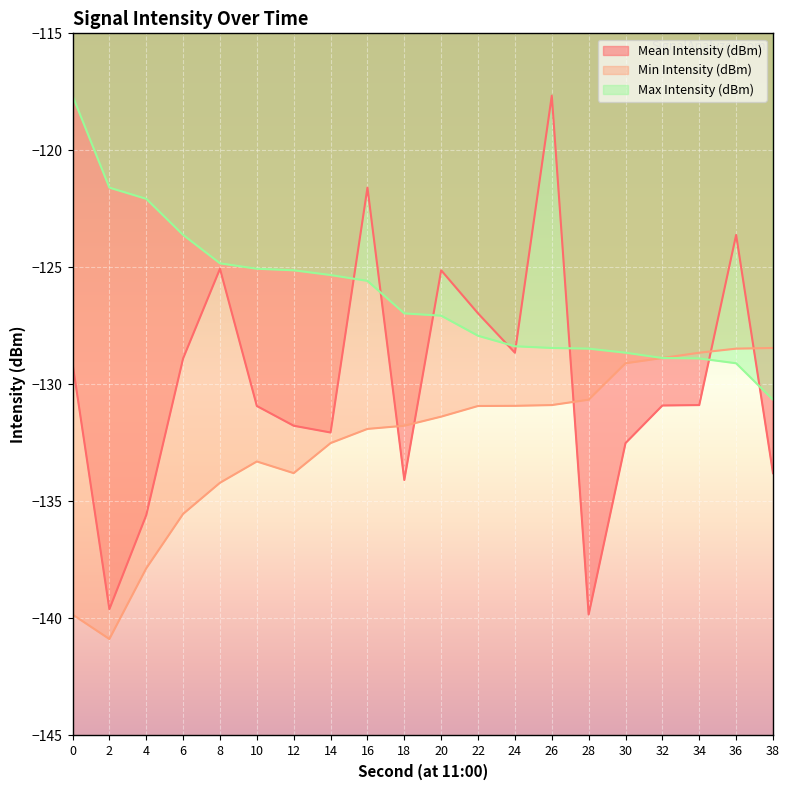

What are all the series names shown in the legend?

Mean Intensity (dBm), Min Intensity (dBm), Max Intensity (dBm)